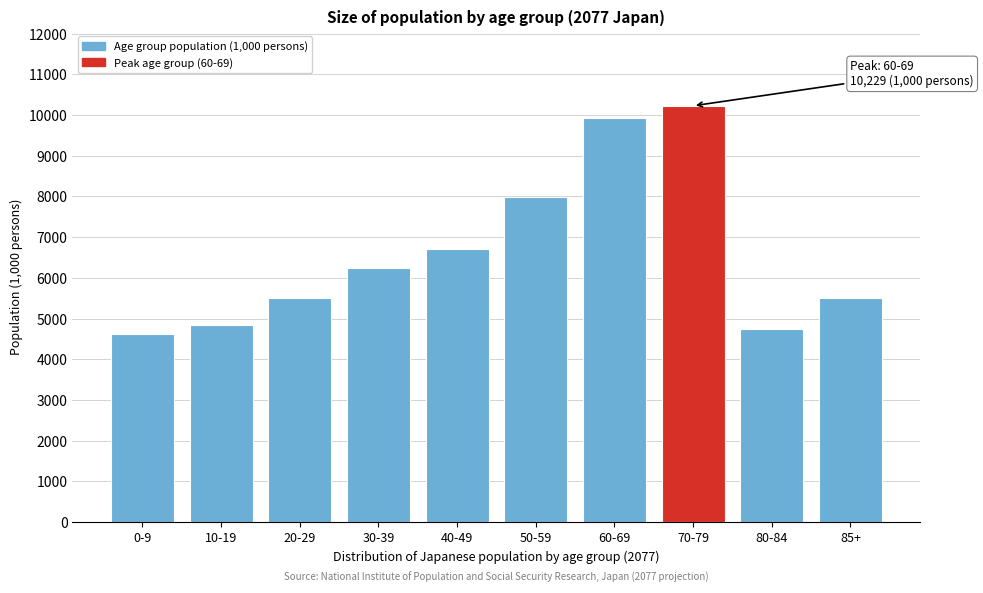

The value at 40-49 is 9301. True or false?

False